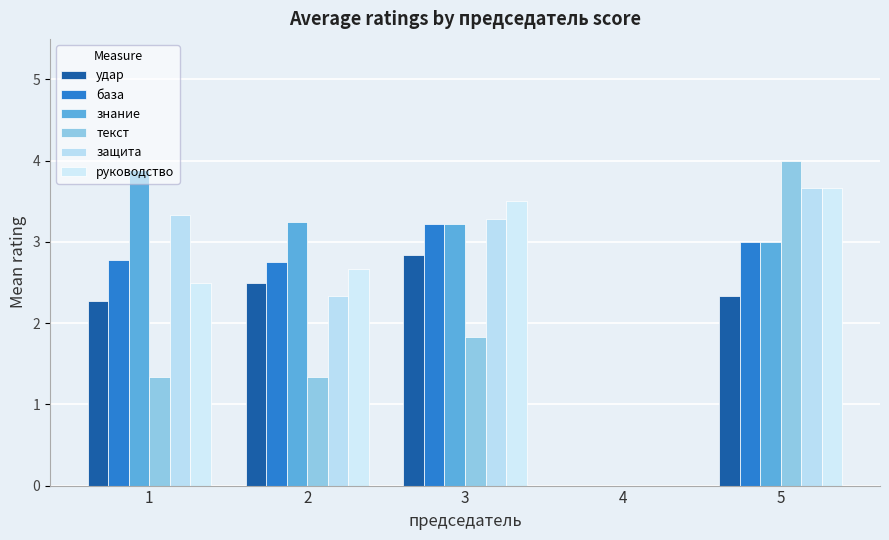

What is the total value across all series at 2?

14.8